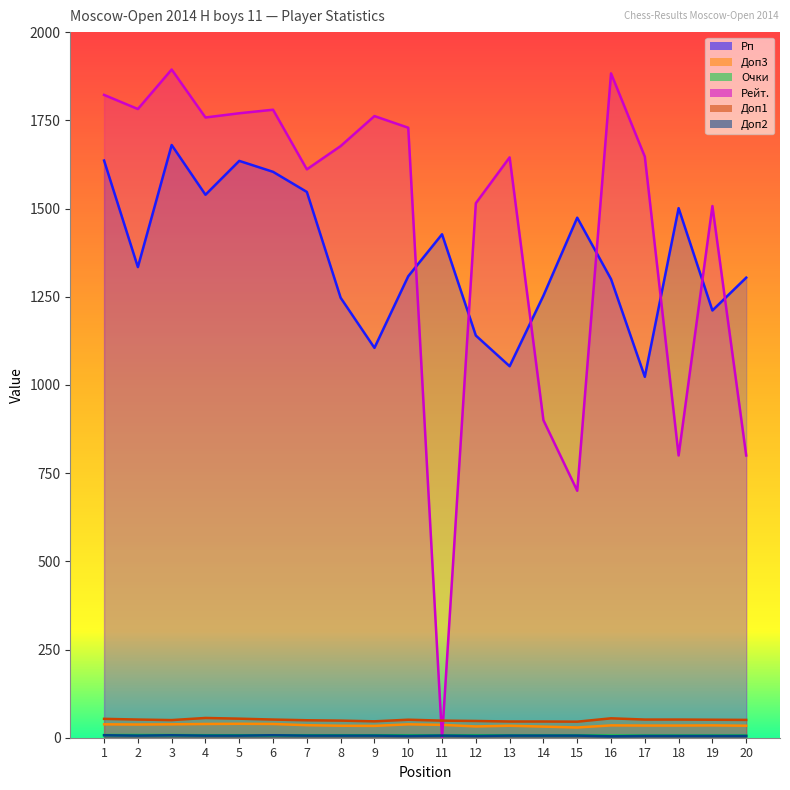

How many interior local peaks does the Доп3 series have?

5